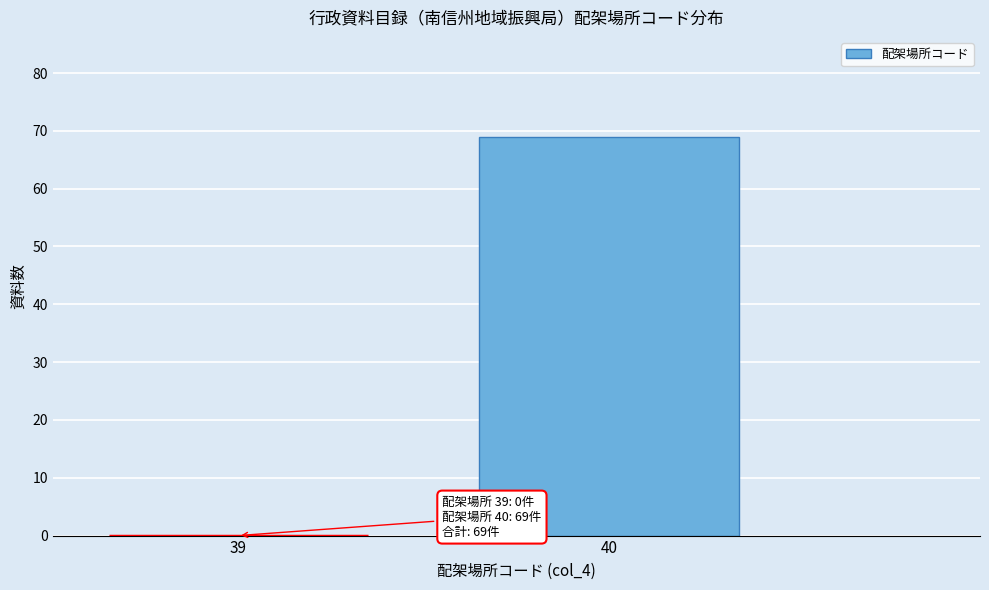

Reading left to right, list all the values displayed in this chart.

39=0	40=69